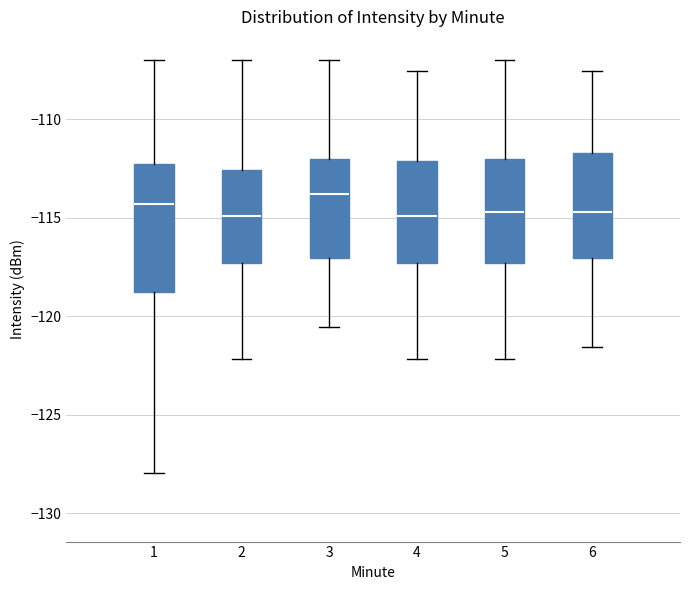

Reading left to right, read every box against the y-axis: the position of its median line, the range the box covers, and the ends of its whiskers. The values are not printed on the chart, so give them approximately, as read against the axis.

1: median -114.5, box -119.0 to -112.5, whiskers -128.0 to -107.0
2: median -115.0, box -117.5 to -112.5, whiskers -122.0 to -107.0
3: median -114.0, box -117.0 to -112.0, whiskers -120.5 to -107.0
4: median -115.0, box -117.5 to -112.0, whiskers -122.0 to -107.5
5: median -114.5, box -117.5 to -112.0, whiskers -122.0 to -107.0
6: median -114.5, box -117.0 to -111.5, whiskers -121.5 to -107.5